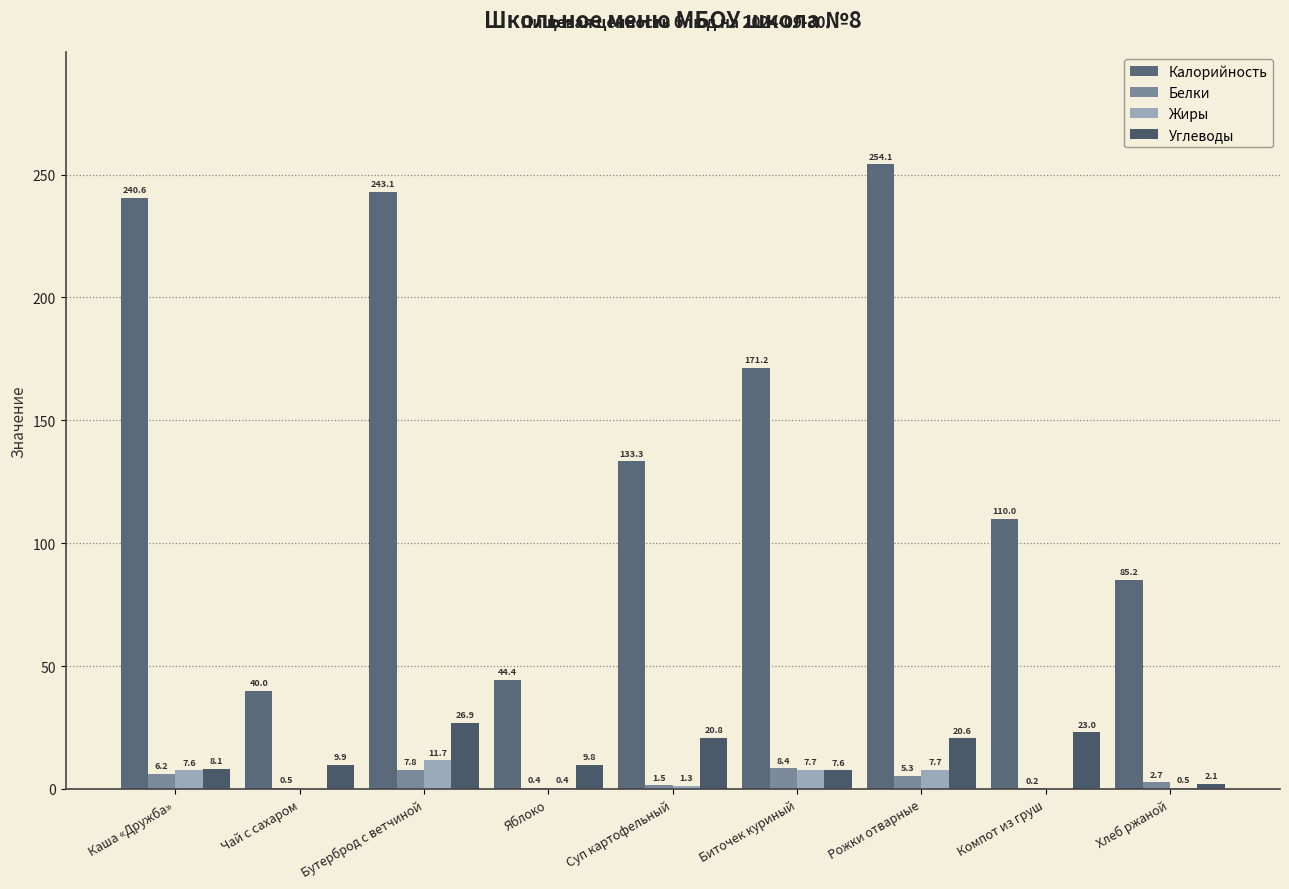

What is the average value of the Углеводы series?

14.3